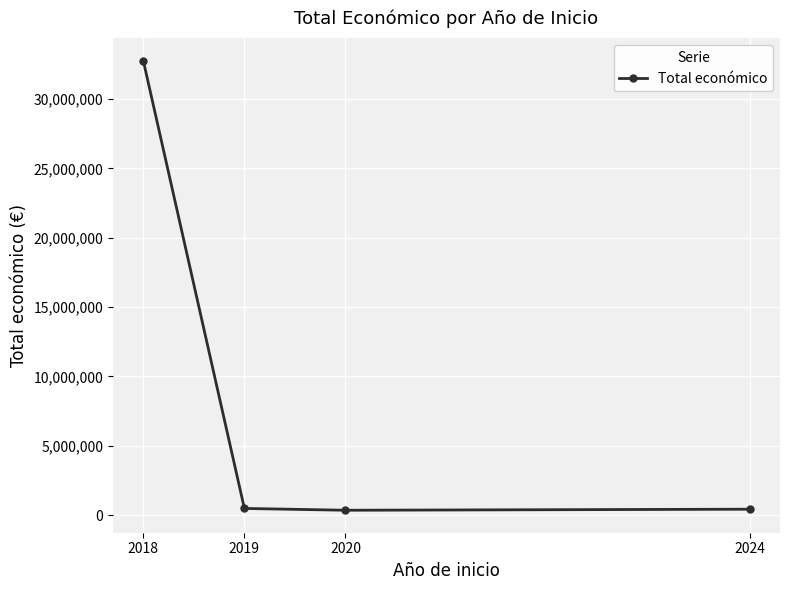

How many interior local valleys (lower than both neighbors) does the data have?

1